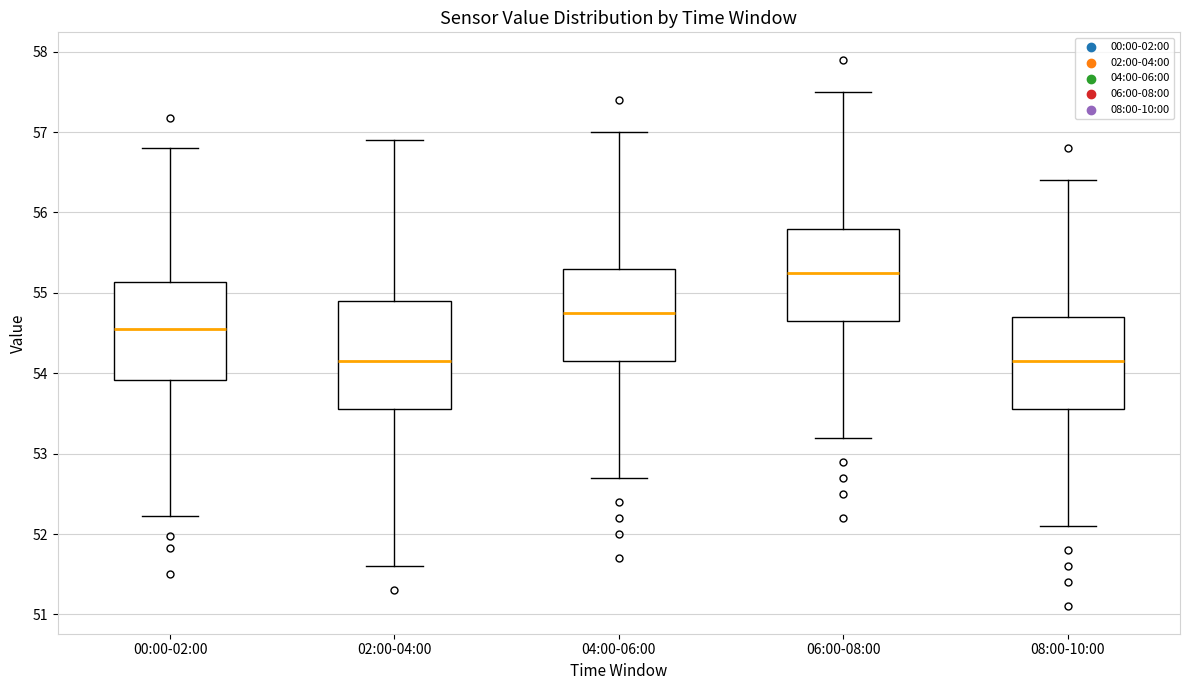

Where does the upper whisker of the box for 06:00-08:00 end on the y-axis? The values are not printed on the chart, so give them approximately, as read against the axis.

57.5